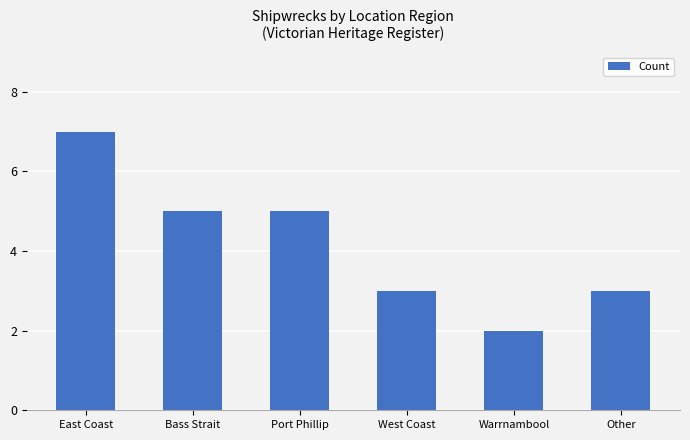

What is the sum of all values?

25